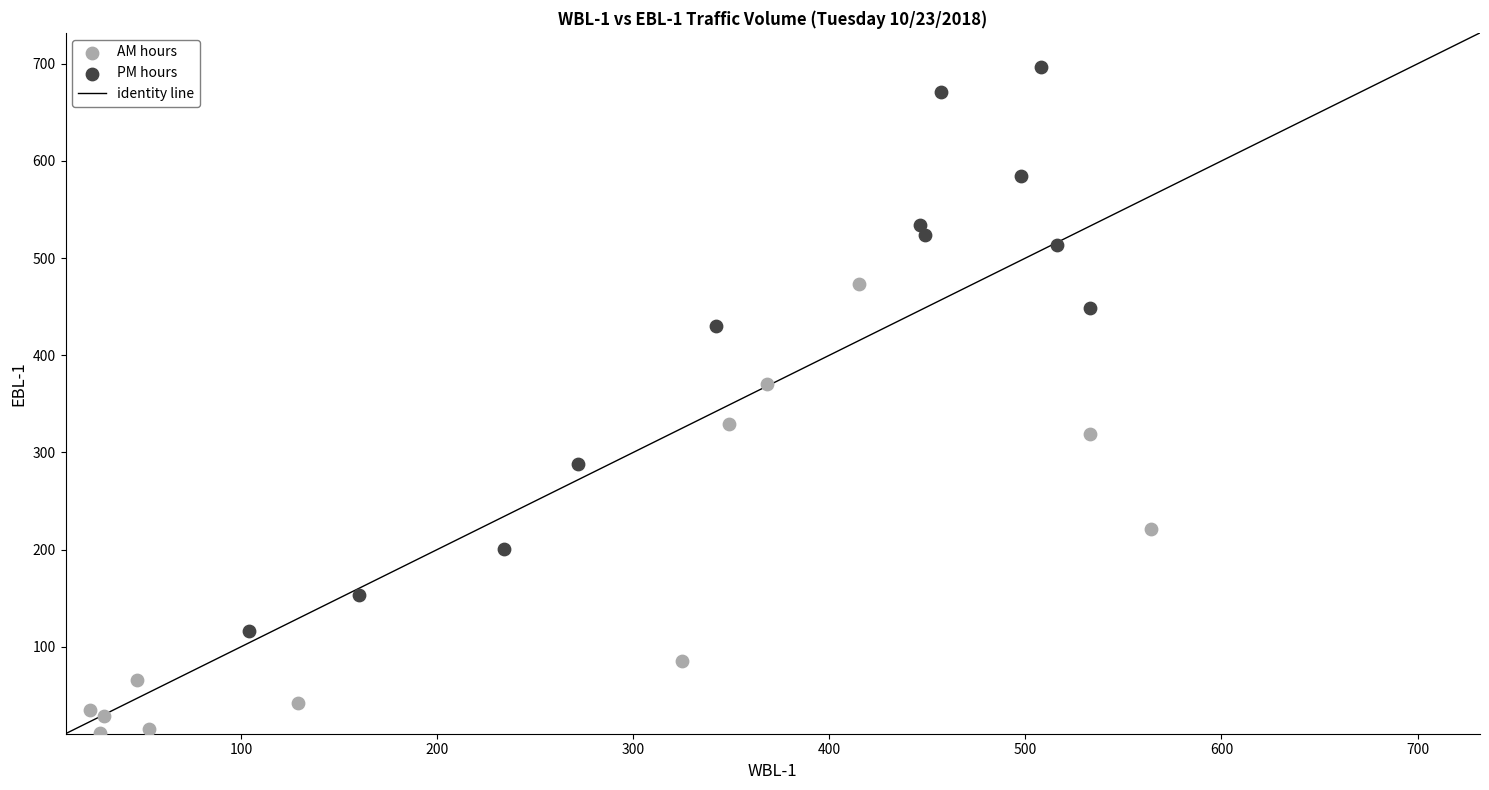

Which series has the largest Y range (max minus min)?

PM hours